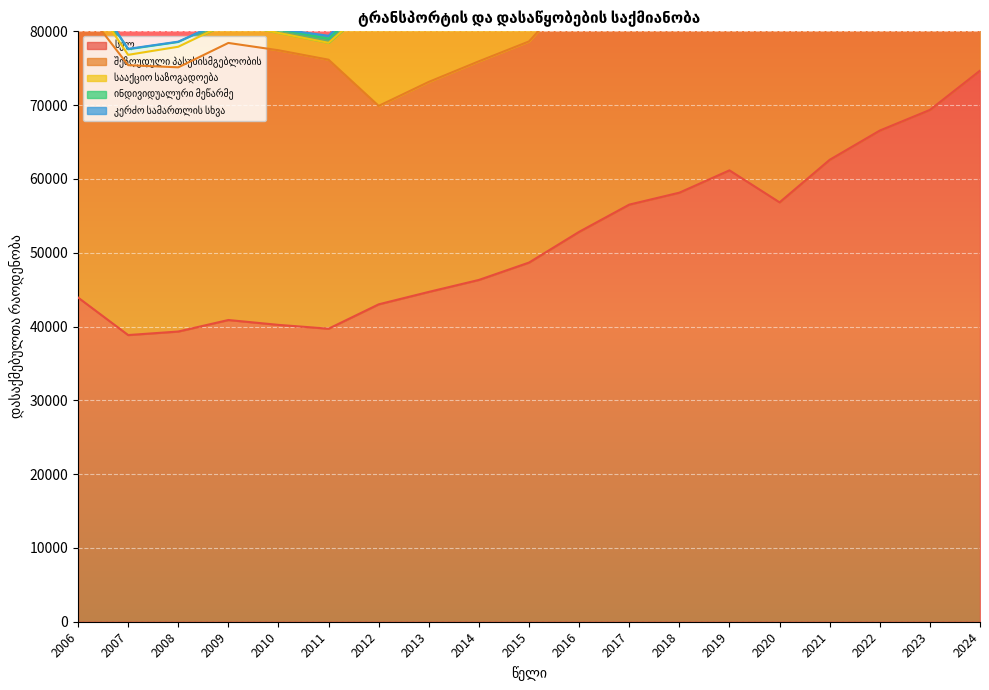

How many lines are shown in the chart?

5